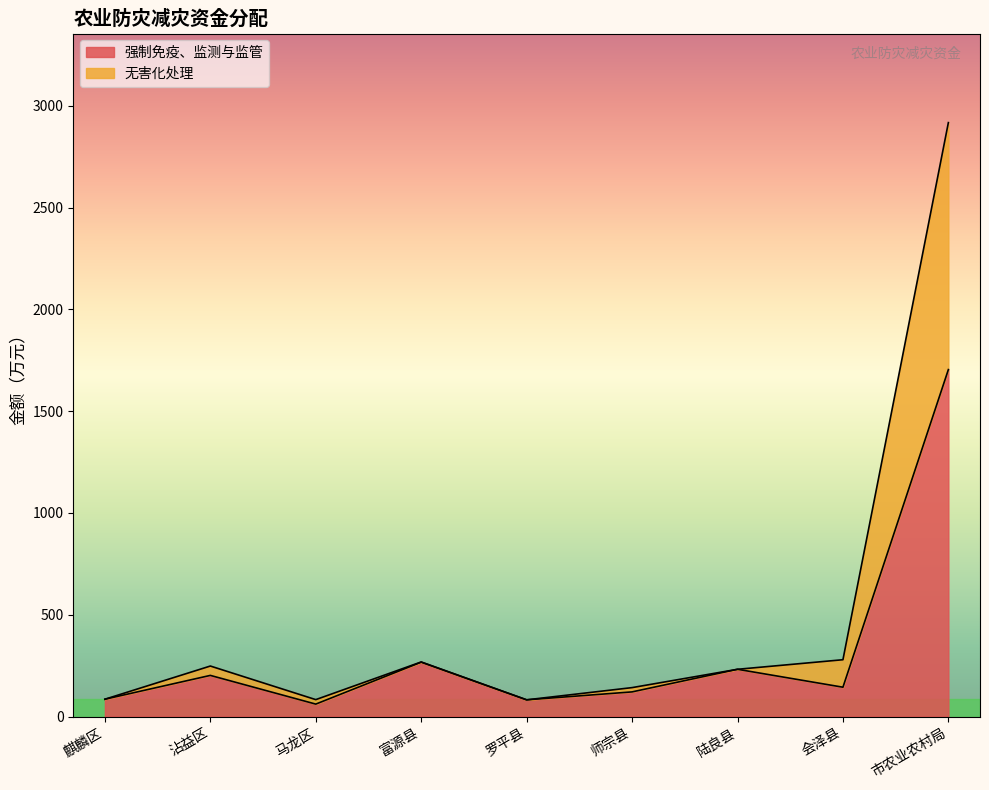

Which category has the highest value in the 强制免疫、监测与监管 series?

市农业农村局